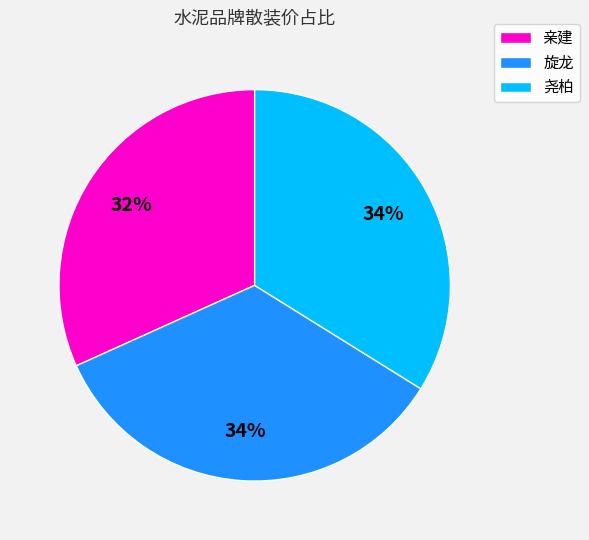

Is the sum of 亲建 and 尧柏 greater than half?

Yes